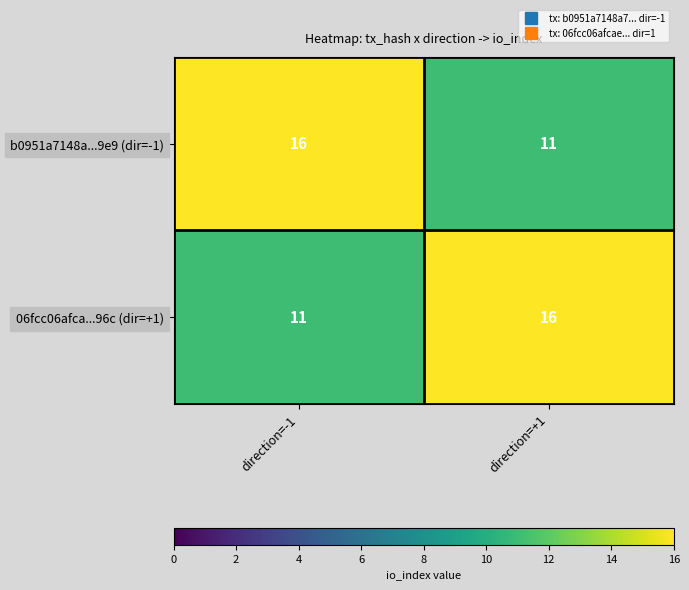

What is the spread (max minus min) of values at direction=-1?

5